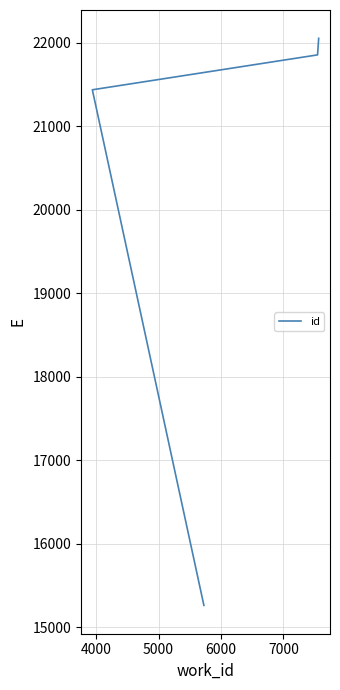

What is the maximum value shown in the chart?

22051